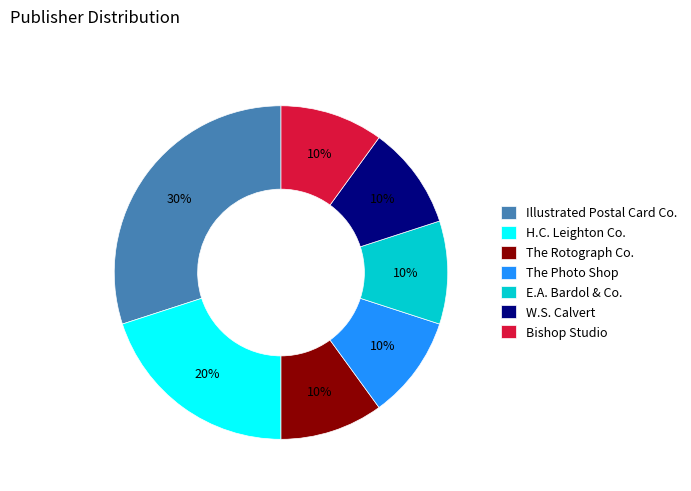

Combined, do The Rotograph Co. and E.A. Bardol & Co. account for over 50%?

No